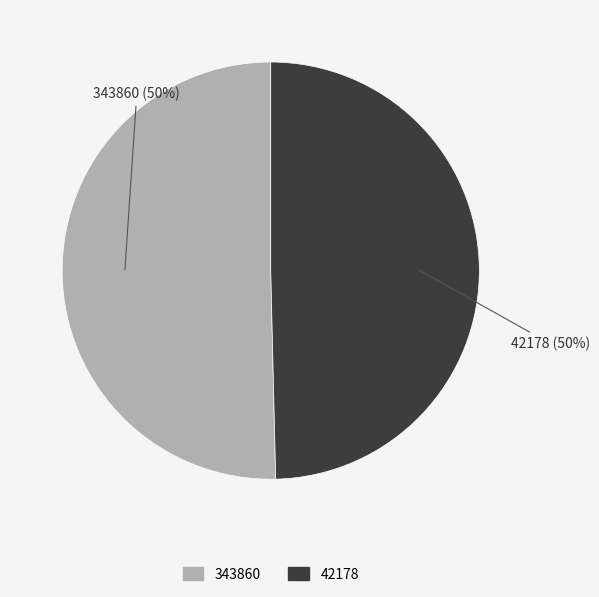

Which category accounts for the majority?

343860